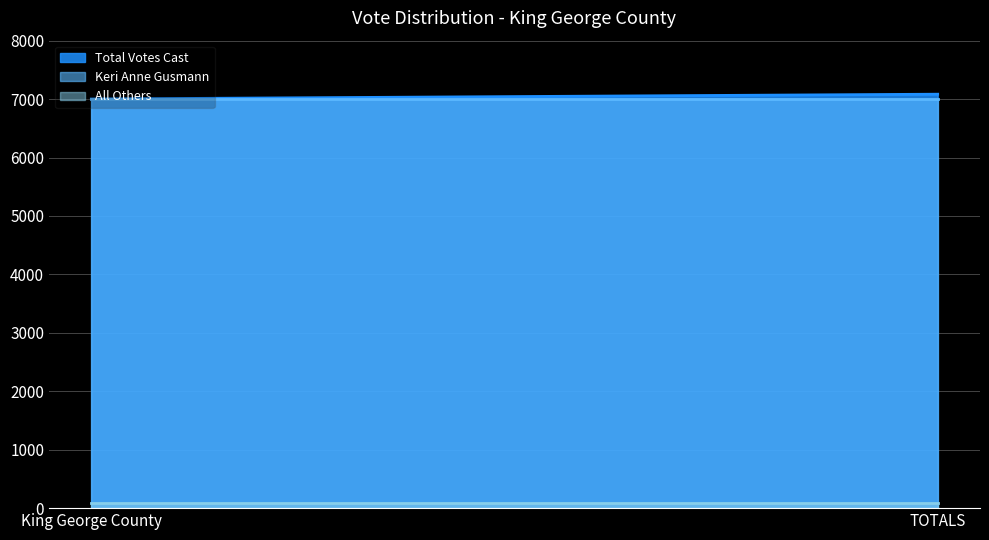

What is the sum of all Total Votes Cast values?

14086